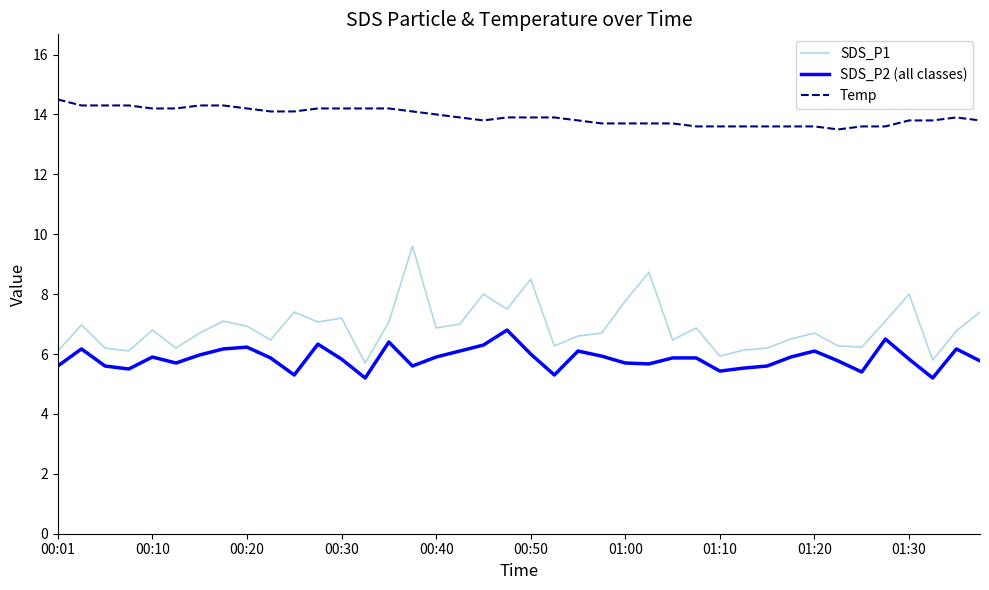

Which series has the largest range (max minus min)?

SDS_P1